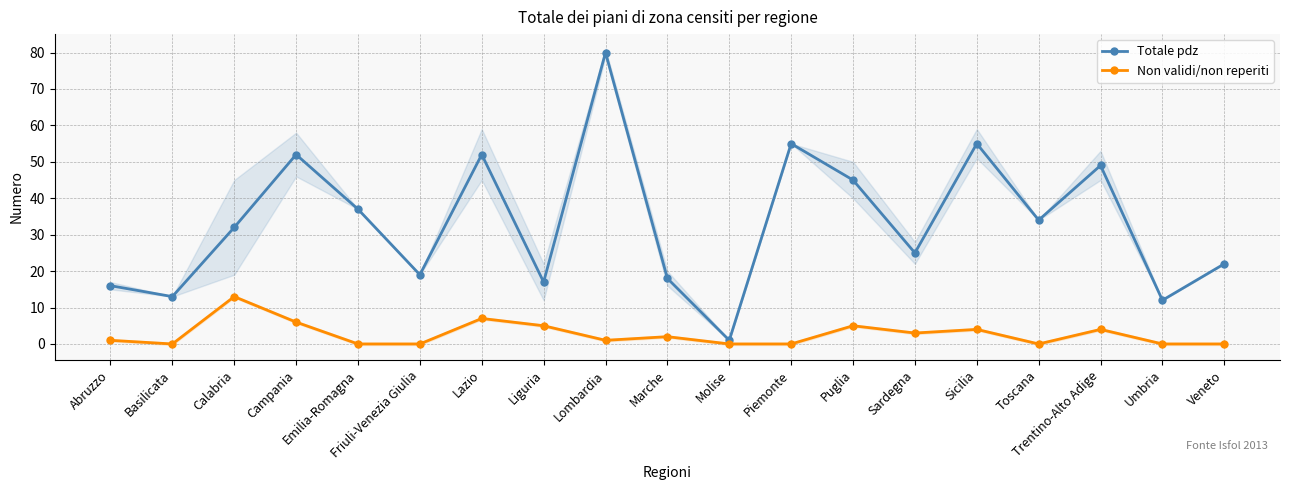

Reading left to right, transcribe all the data shown in this chart.

Totale pdz: Abruzzo=16	Basilicata=13	Calabria=32	Campania=52	Emilia-Romagna=37	Friuli-Venezia Giulia=19	Lazio=52	Liguria=17	Lombardia=80	Marche=18	Molise=1	Piemonte=55	Puglia=45	Sardegna=25	Sicilia=55	Toscana=34	Trentino-Alto Adige=49	Umbria=12	Veneto=22
Non validi/non reperiti: Abruzzo=1	Basilicata=0	Calabria=13	Campania=6	Emilia-Romagna=0	Friuli-Venezia Giulia=0	Lazio=7	Liguria=5	Lombardia=1	Marche=2	Molise=0	Piemonte=0	Puglia=5	Sardegna=3	Sicilia=4	Toscana=0	Trentino-Alto Adige=4	Umbria=0	Veneto=0